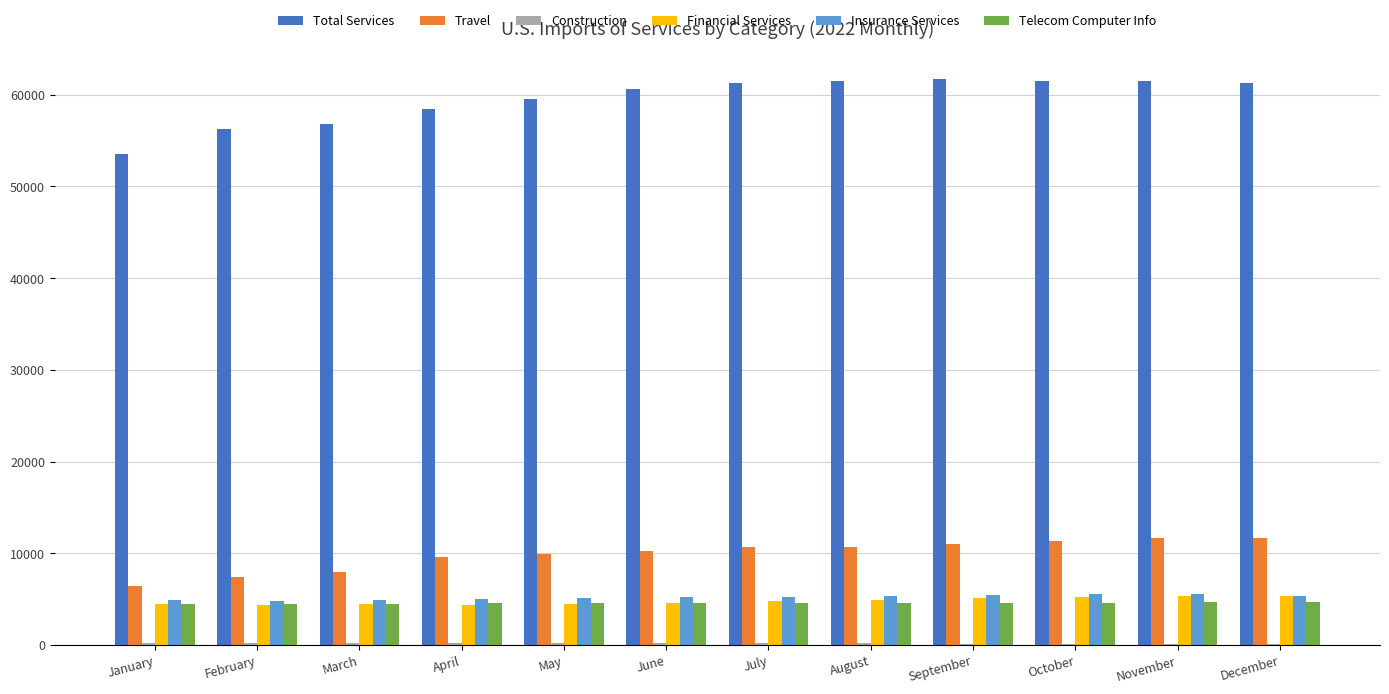

How many data points does each series have?

12